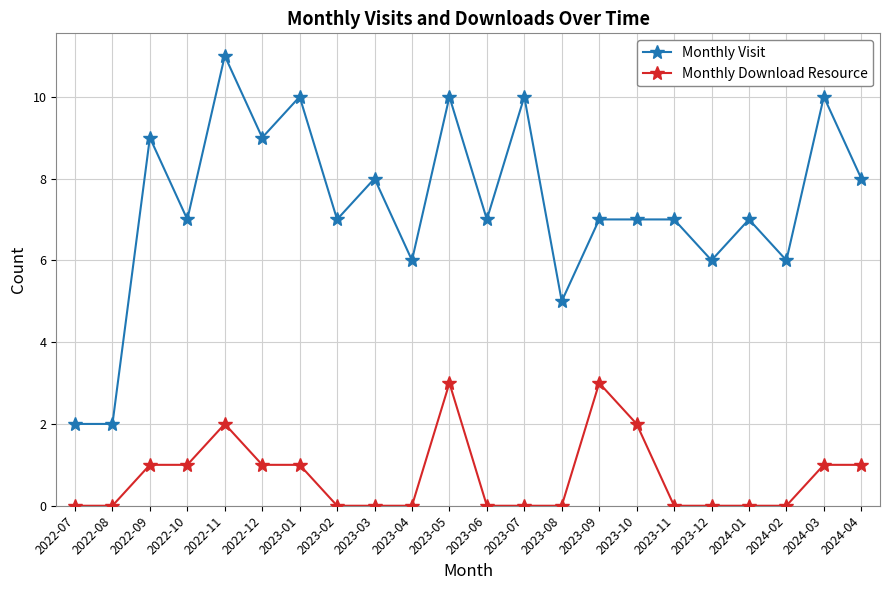

Is the value of Monthly Download Resource at 2023-12 greater than the value of Monthly Visit at 2023-07?

No